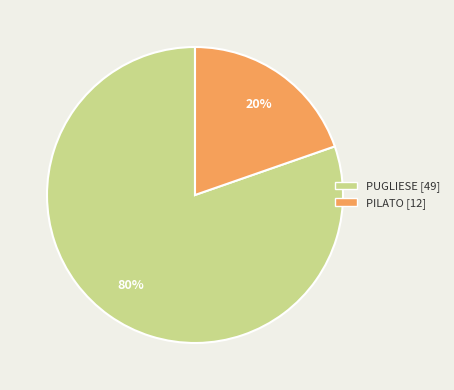

Which has a higher value, PILATO or PUGLIESE?

PUGLIESE